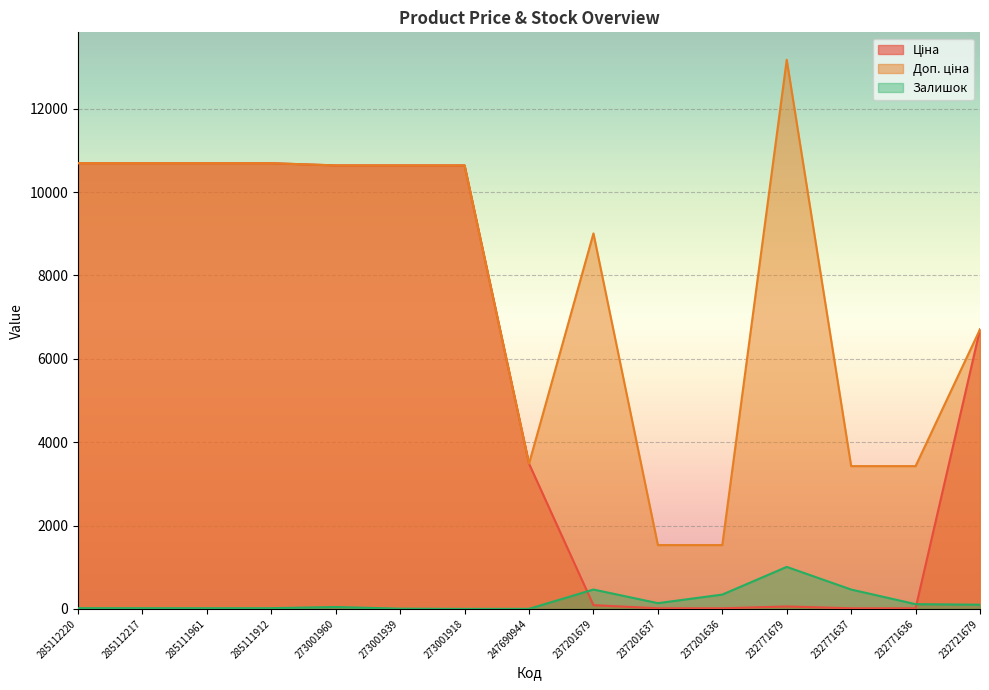

How many lines are shown in the chart?

3